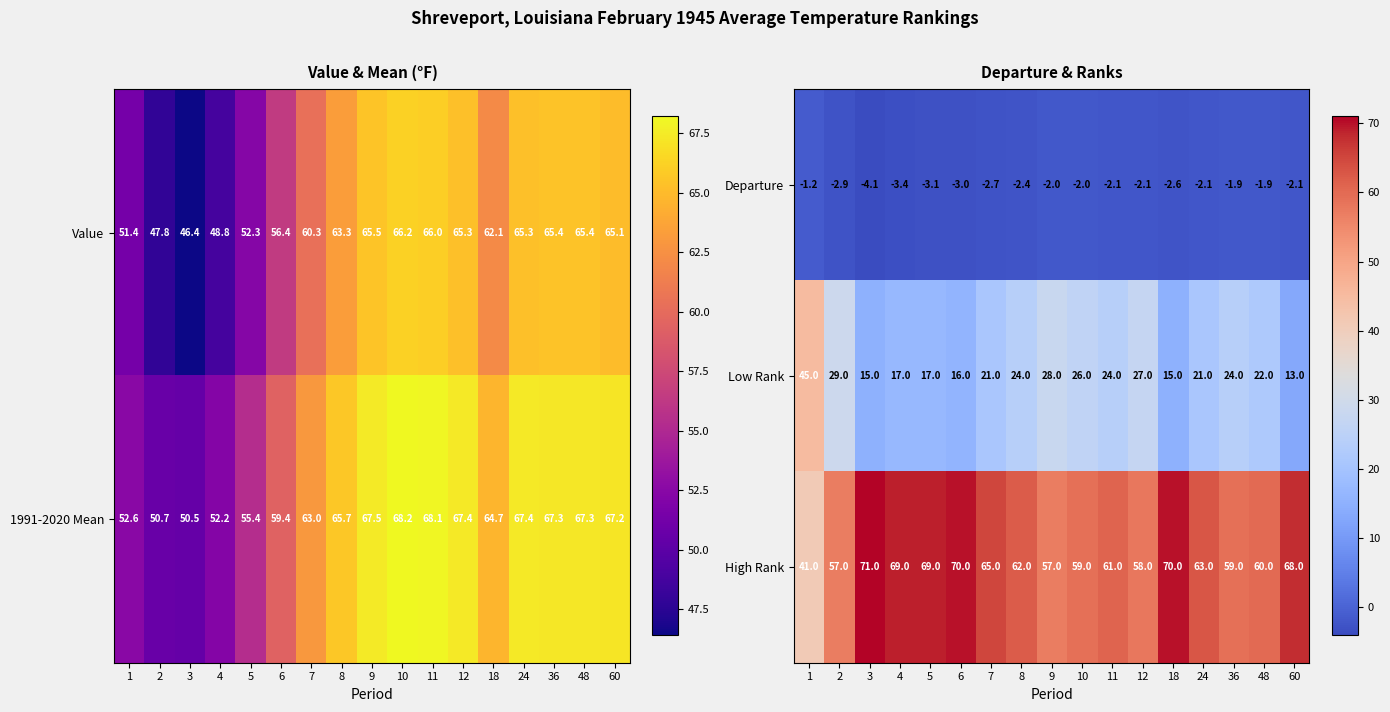

What is the spread (max minus min) of values at 36?

60.9